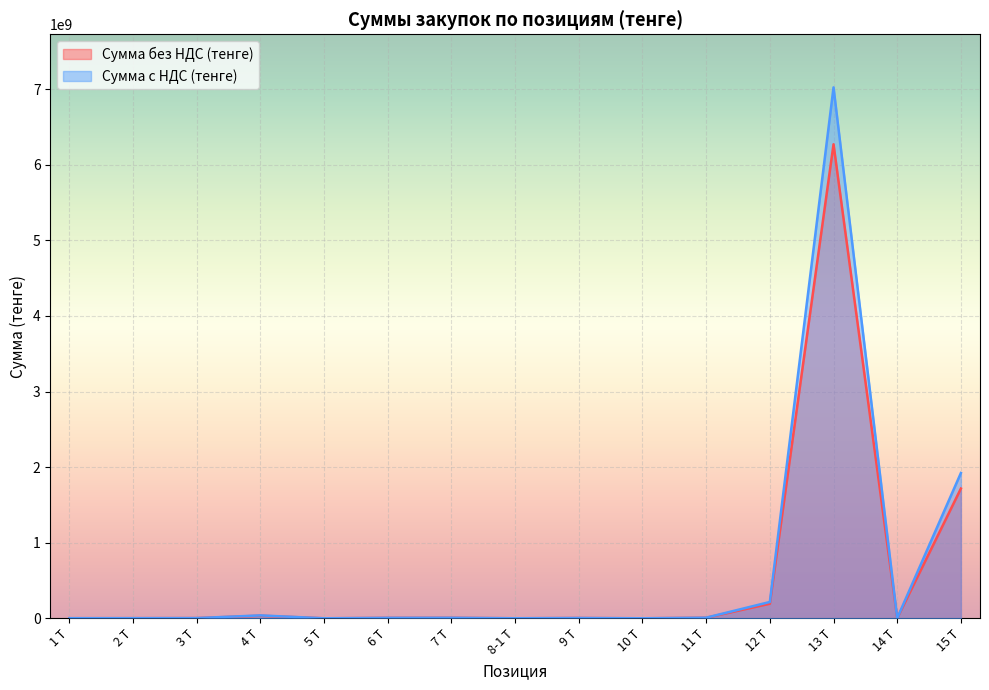

How many distinct data groups are displayed?

2